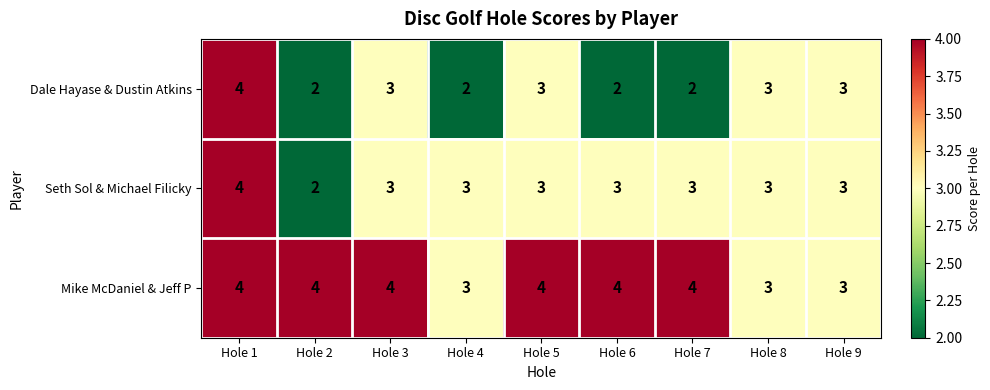

At which label does Seth Sol & Michael Filicky reach its peak?

Hole 1